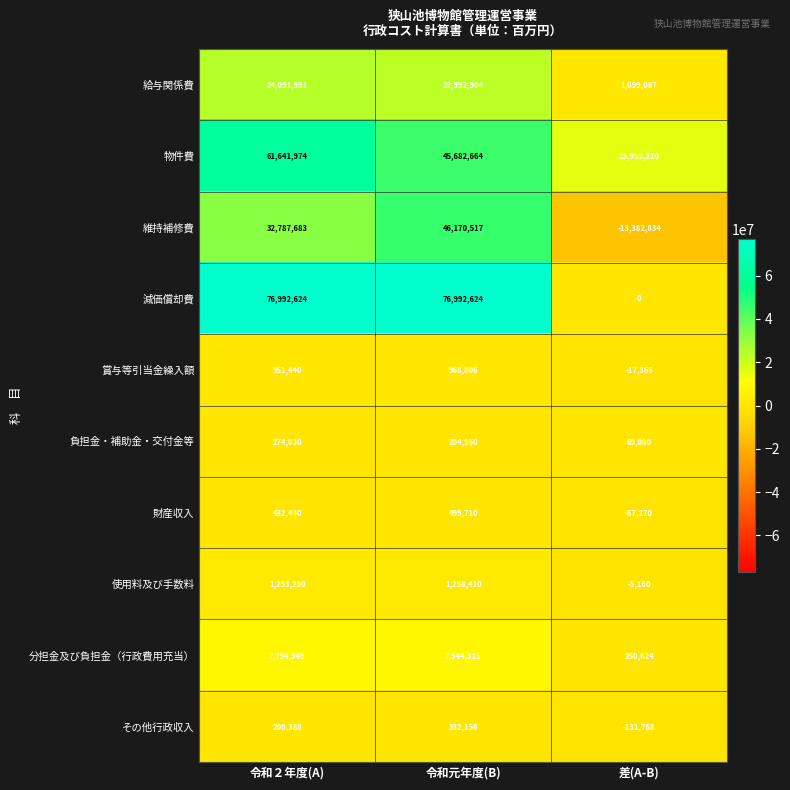

What value does the その他行政収入 series have at 令和２年度(A)?

200388